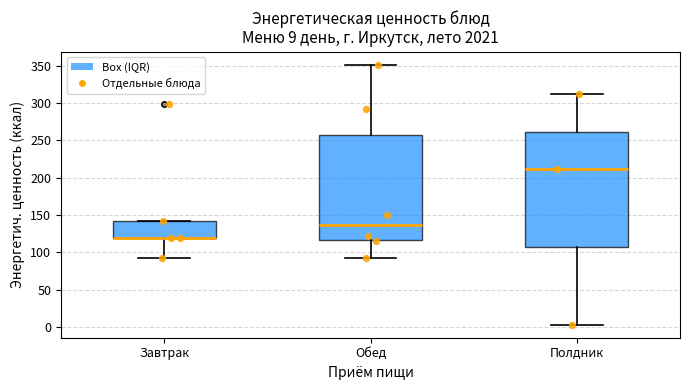

Which box is the tallest, from its lower edge to its upper edge?

Полдник